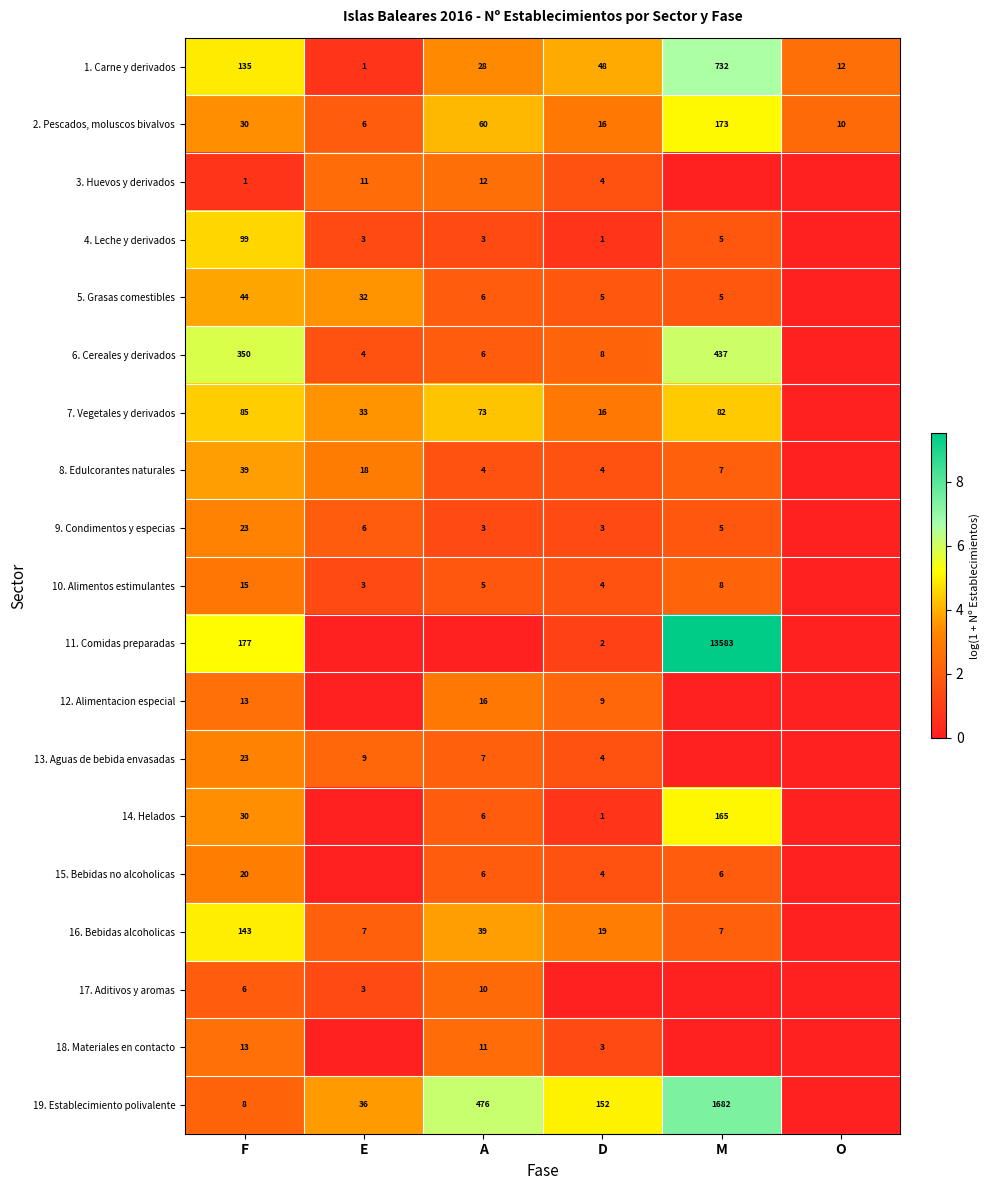

Count the number of categories in the chart.

6